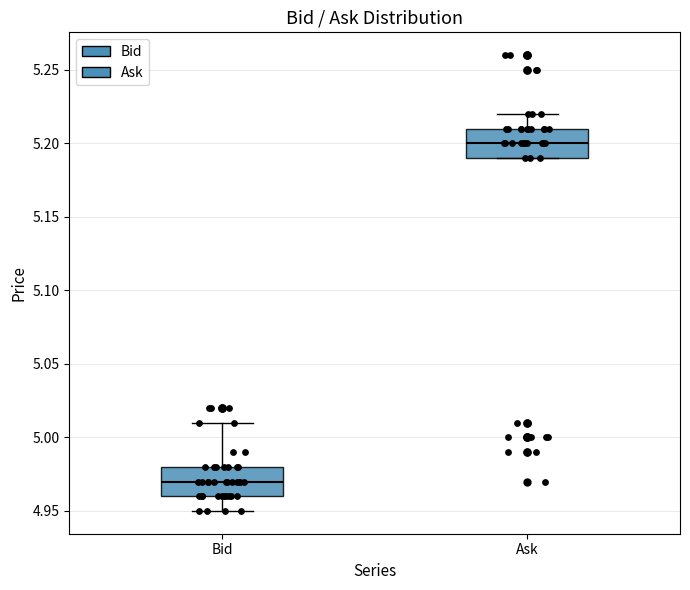

Where does the median line of the box for Bid sit on the y-axis? The values are not printed on the chart, so give them approximately, as read against the axis.

4.97